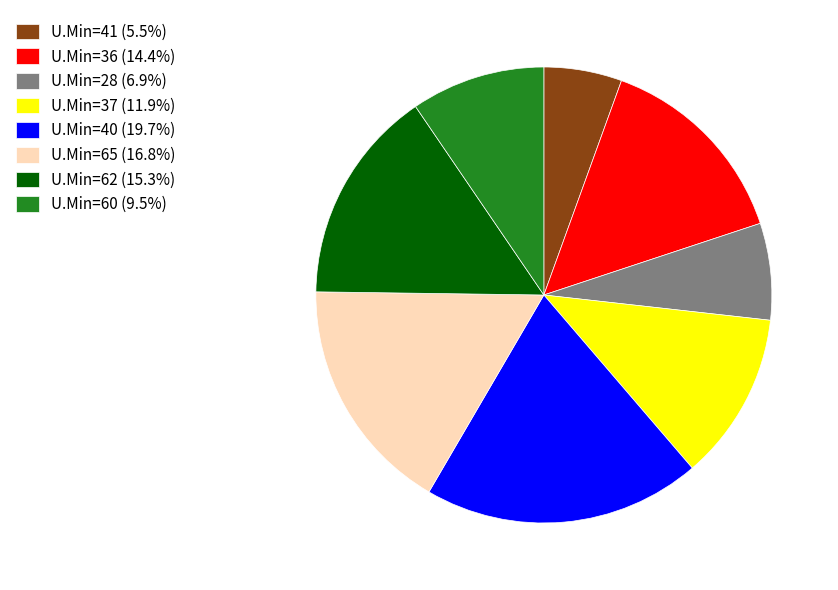

Approximately how many times larger is the value at U.Min=40 (19.7%) compared to U.Min=28 (6.9%)?

2.9